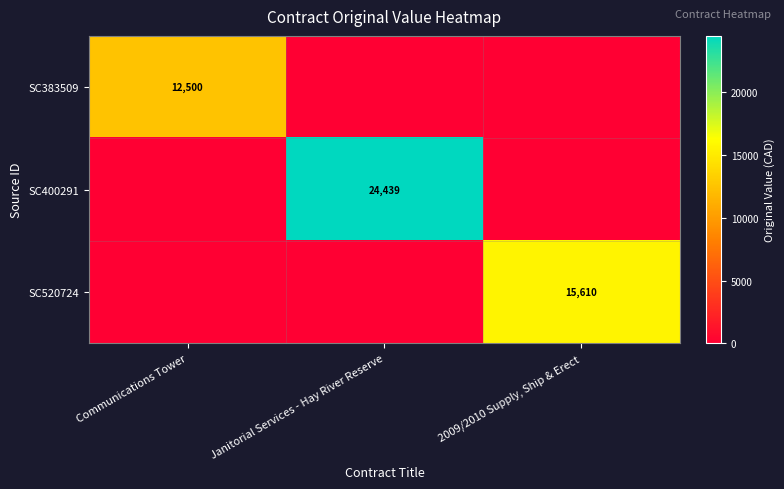

Is the value of SC400291 at Janitorial Services - Hay River Reserve greater than the value of SC520724 at 2009/2010 Supply, Ship & Erect?

Yes